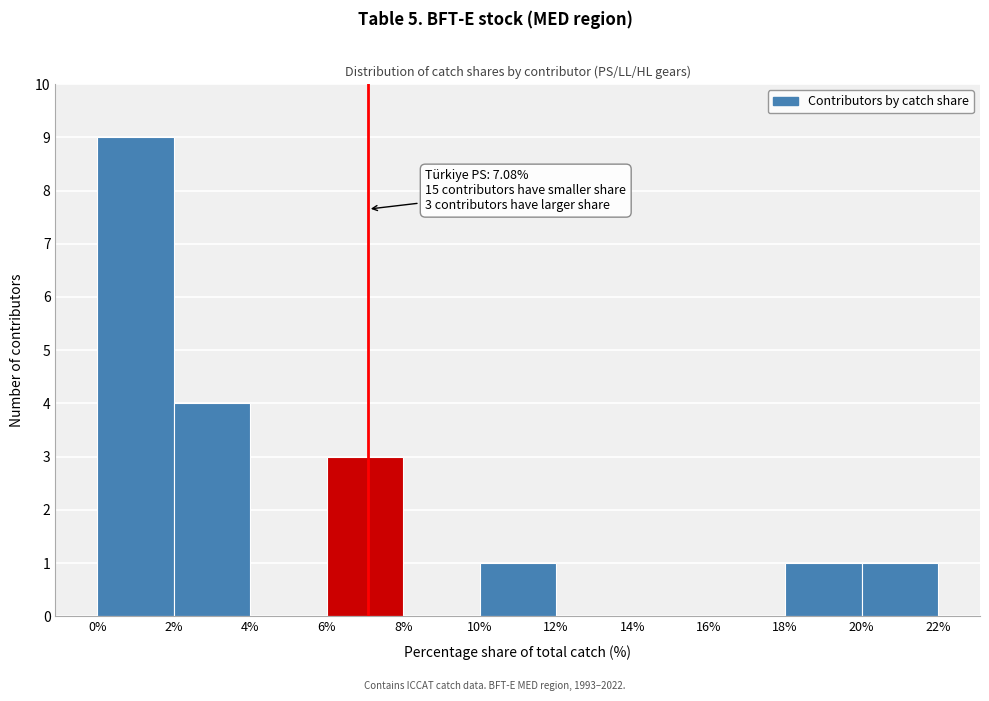

Over which range of the x-axis is the bar tallest?

0% to 2%